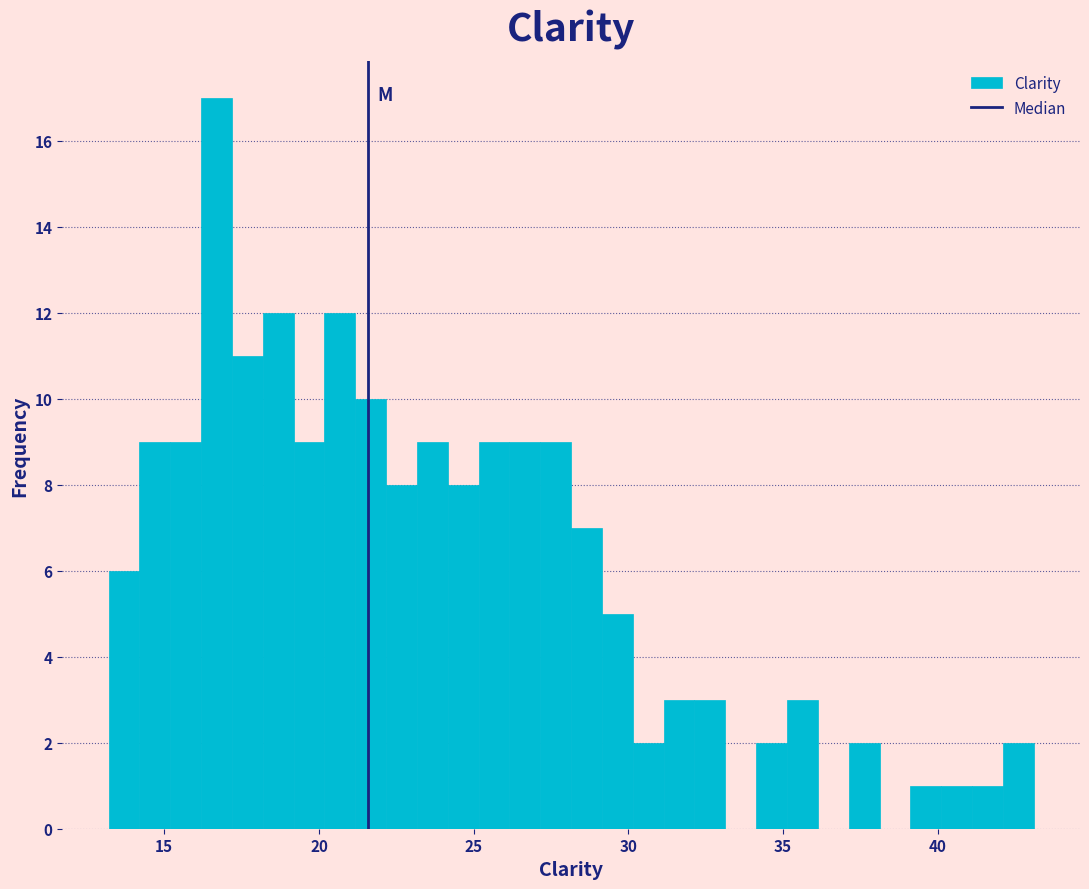

Around what value on the x-axis is the tallest bar? Give the approximate position of its centre, as read against the axis.

16.5